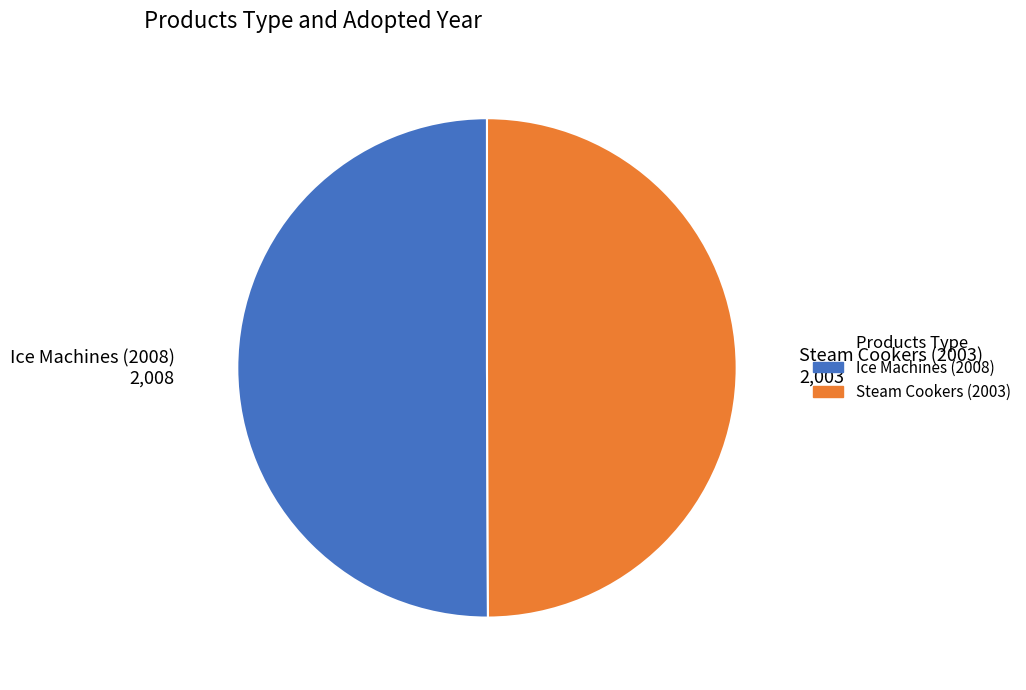

What is the ratio of the value at Ice Machines (2008) to the value at Steam Cookers (2003)?

1.0